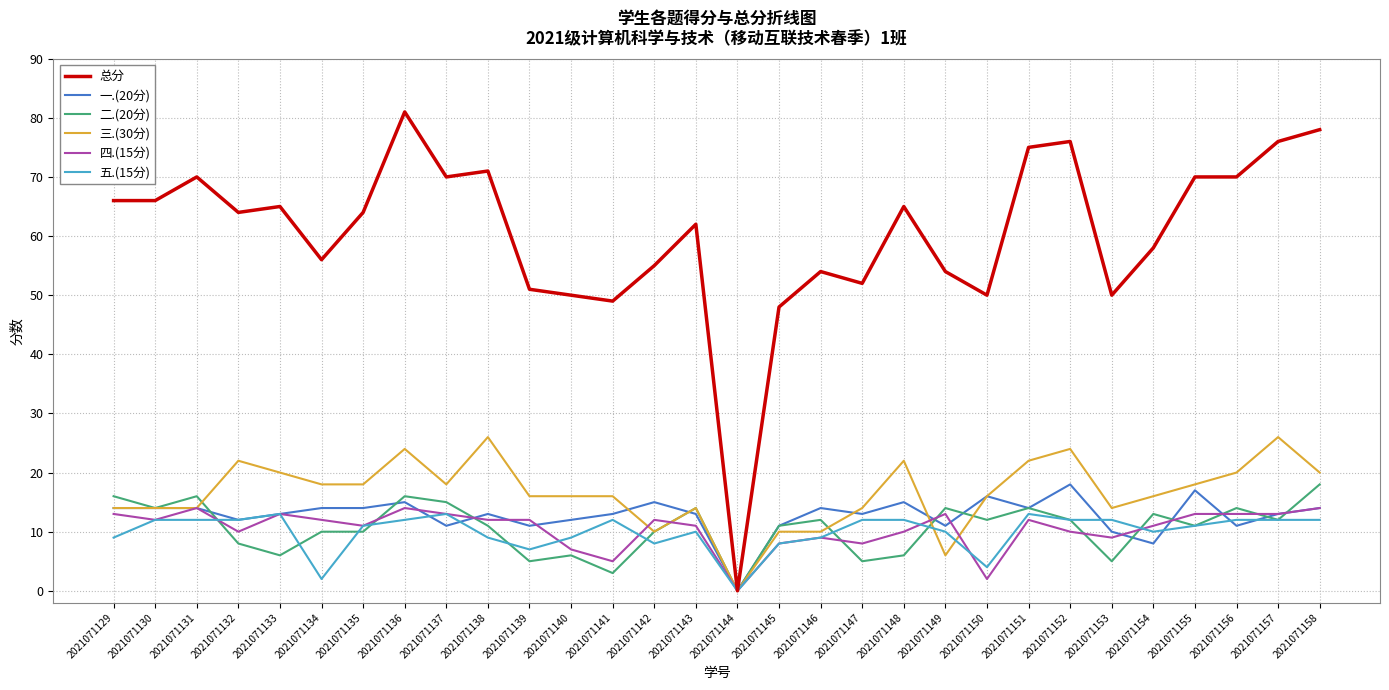

Where do 二.(20分) and 五.(15分) first cross each other?

2021071131 and 2021071132